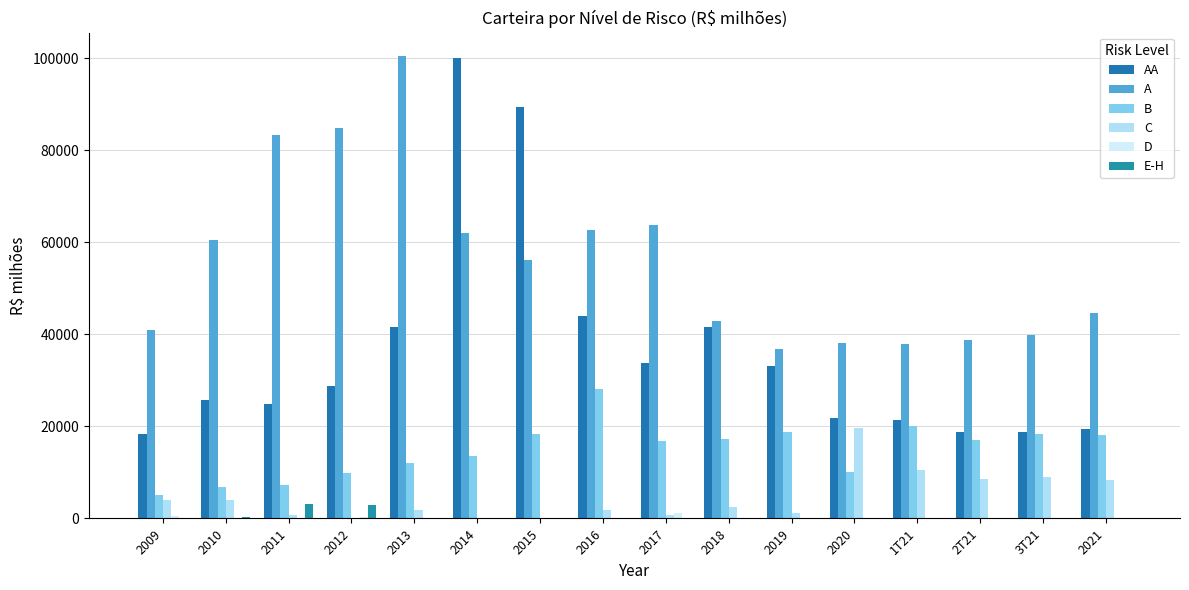

Count the number of data series in this chart.

6